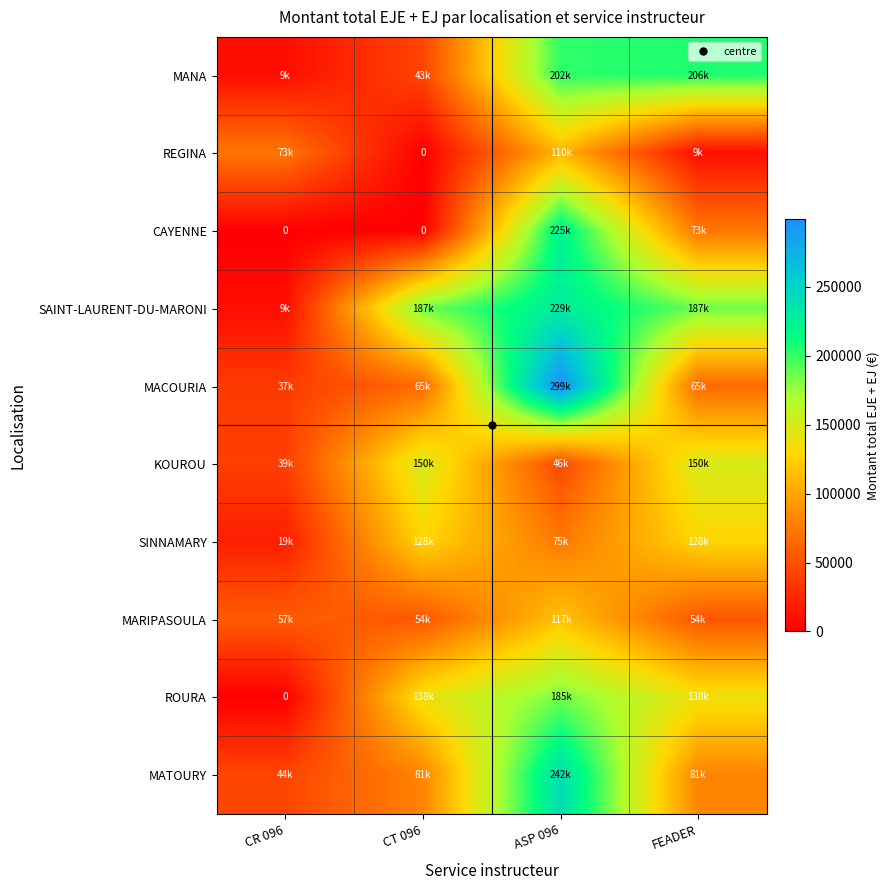

The CAYENNE series shows 0.0 at CR 096. True or false?

True